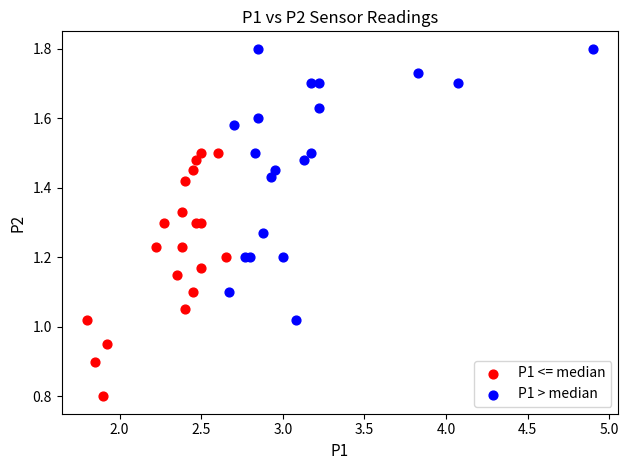

Which series reaches the minimum Y coordinate?

P1 <= median